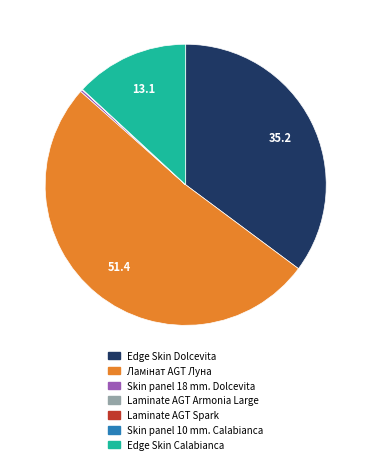

The Edge Skin Dolcevita slice represents 35% of the pie. True or false?

True